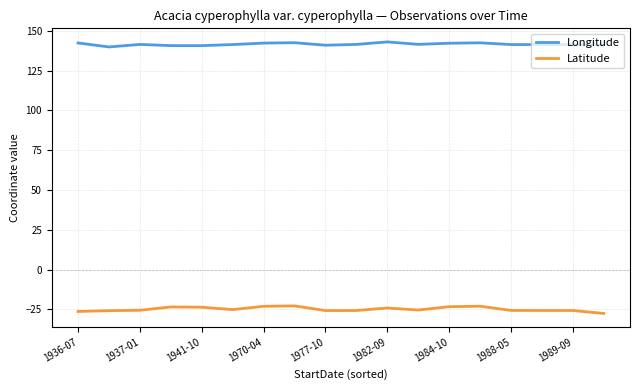

What is the difference between the maximum and second lowest values in the Latitude series?

3.5